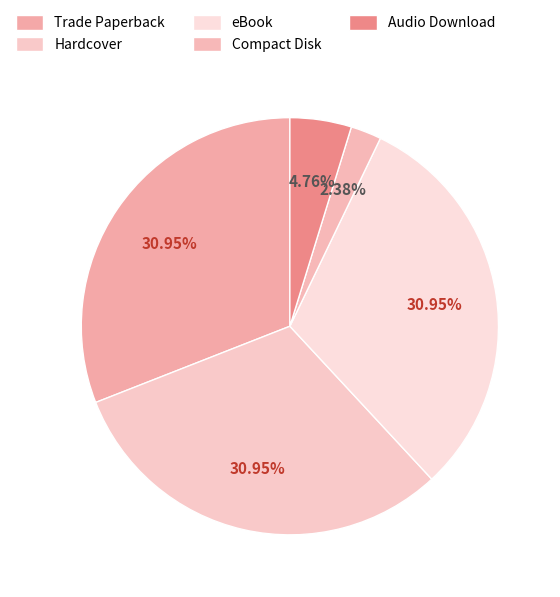

How many segments does this pie chart have?

5